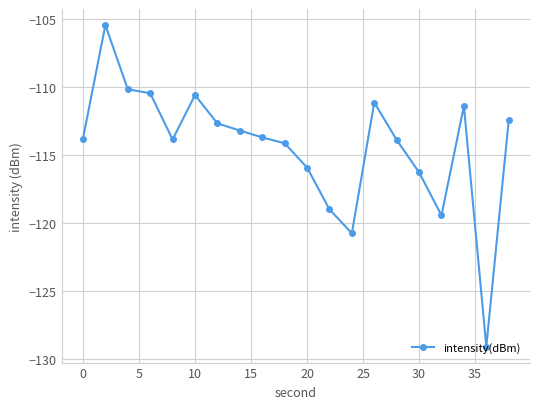

What is the greatest value displayed?

-105.4